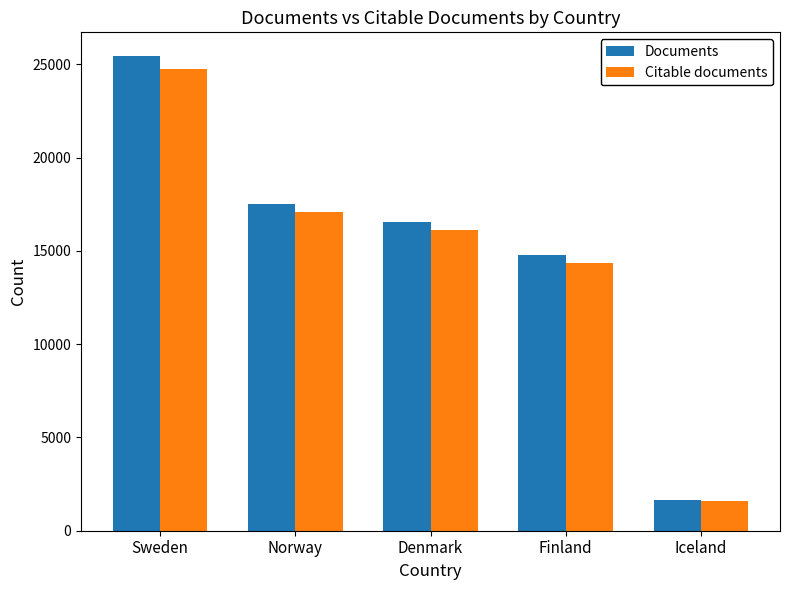

Where is Citable documents nearest to the value 13173?

Finland